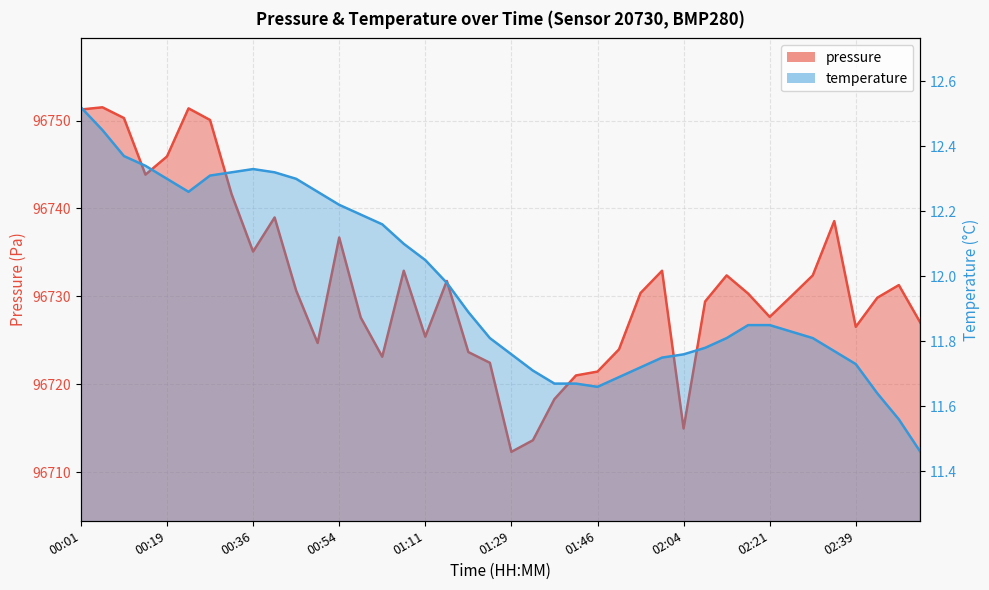

Between 01:59 and 02:26, which series saw the biggest shift?

pressure